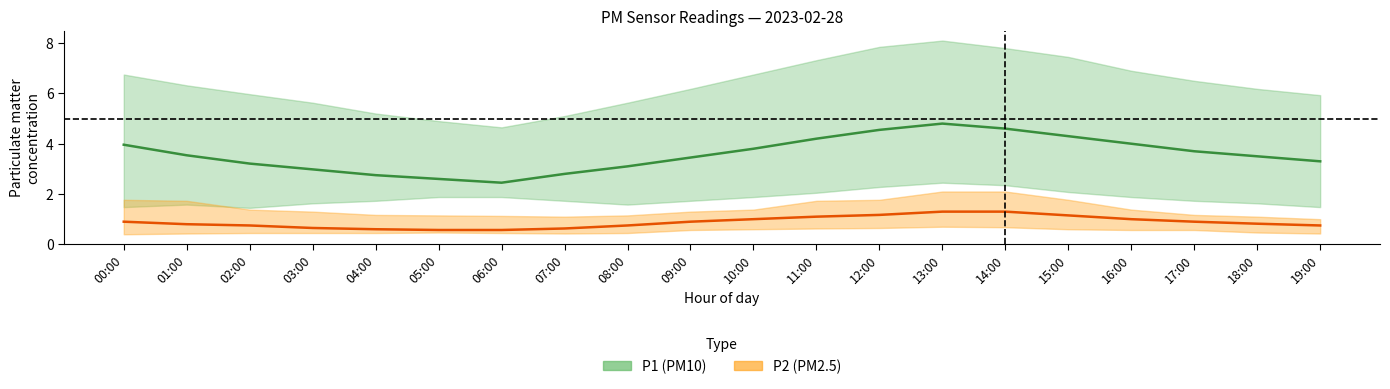

At which label does P2_upper reach its peak?

13:00